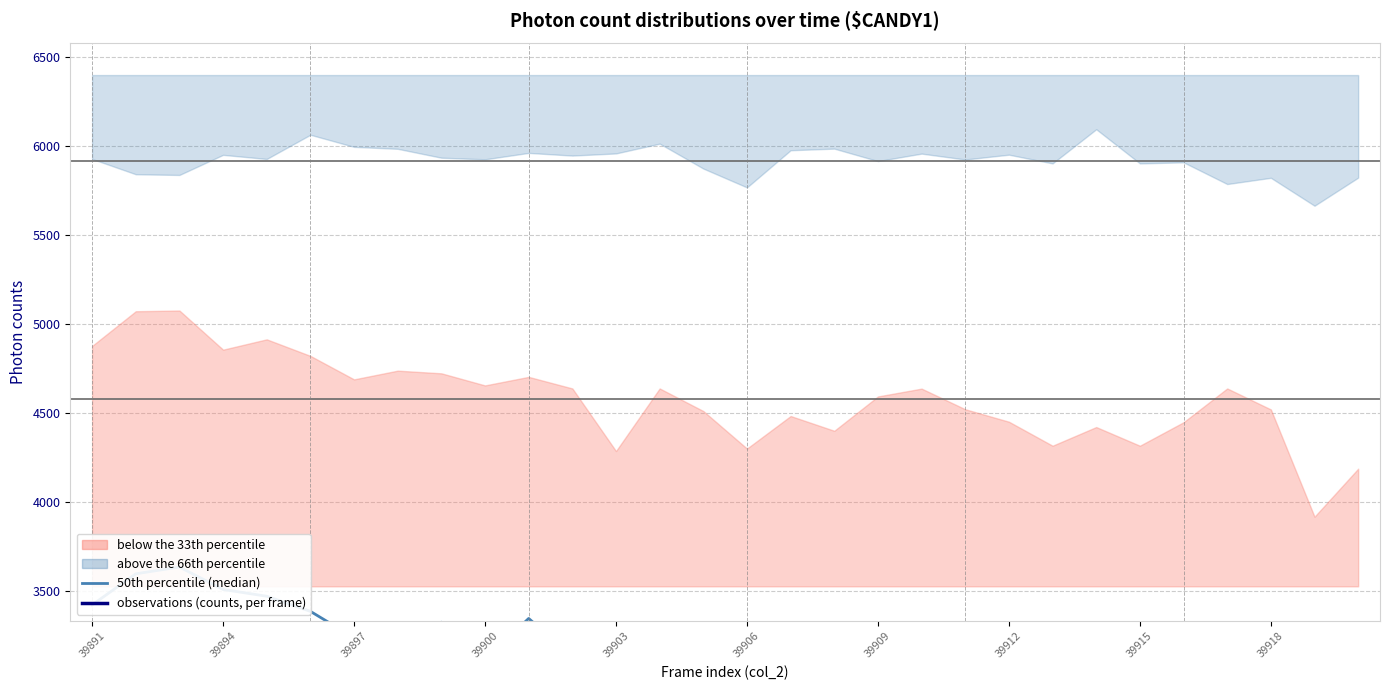

True or false: observations (counts, per frame) has a value of 2142 at 39906.

False